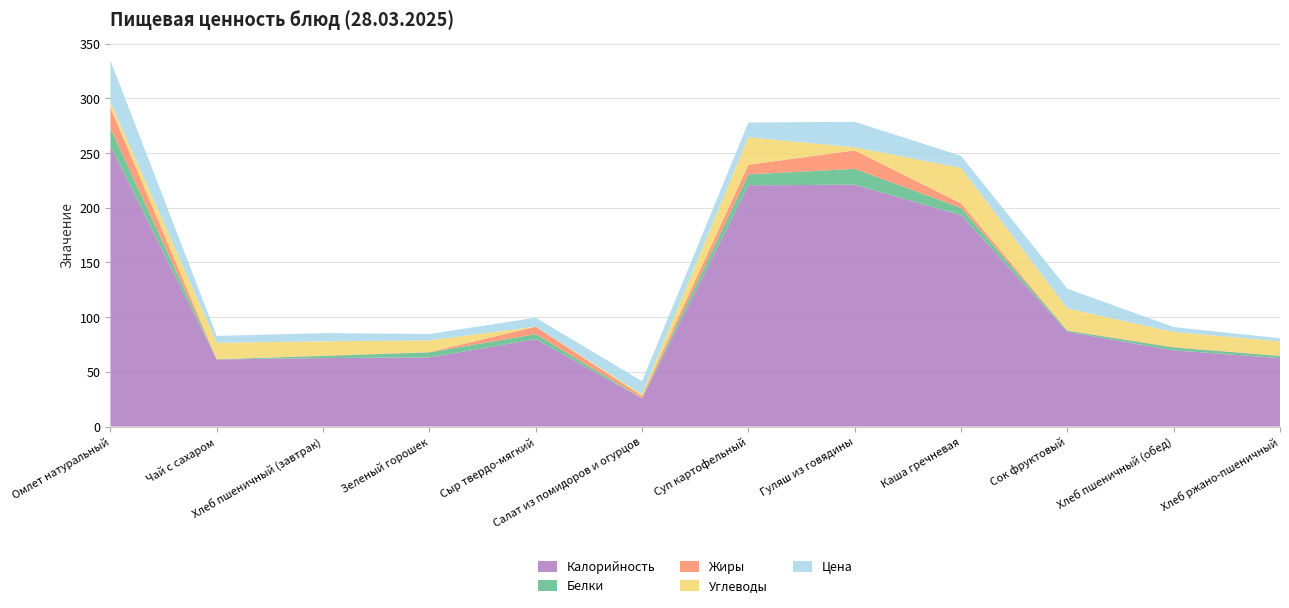

Reading left to right, what are all the values shown in this chart?

Калорийность: 256.2	61.3	62.5	63.2	79.8	25.6	220.5	221.0	193.3	86.6	69.6	62.5
Белки: 16.3	0.2	2.0	4.6	4.6	0.3	9.9	14.6	6.6	1.0	2.6	2.0
Жиры: 19.0	0.1	0.2	0.2	6.8	2.0	8.9	16.8	4.2	0.2	0.5	0.2
Углеводы: 5.0	15.0	13.1	10.7	0.0	1.6	25.2	2.9	32.3	20.2	13.7	13.1
Цена: 38.1	6.2	7.5	5.9	8.1	12.0	13.4	23.3	11.1	18.0	4.5	2.8